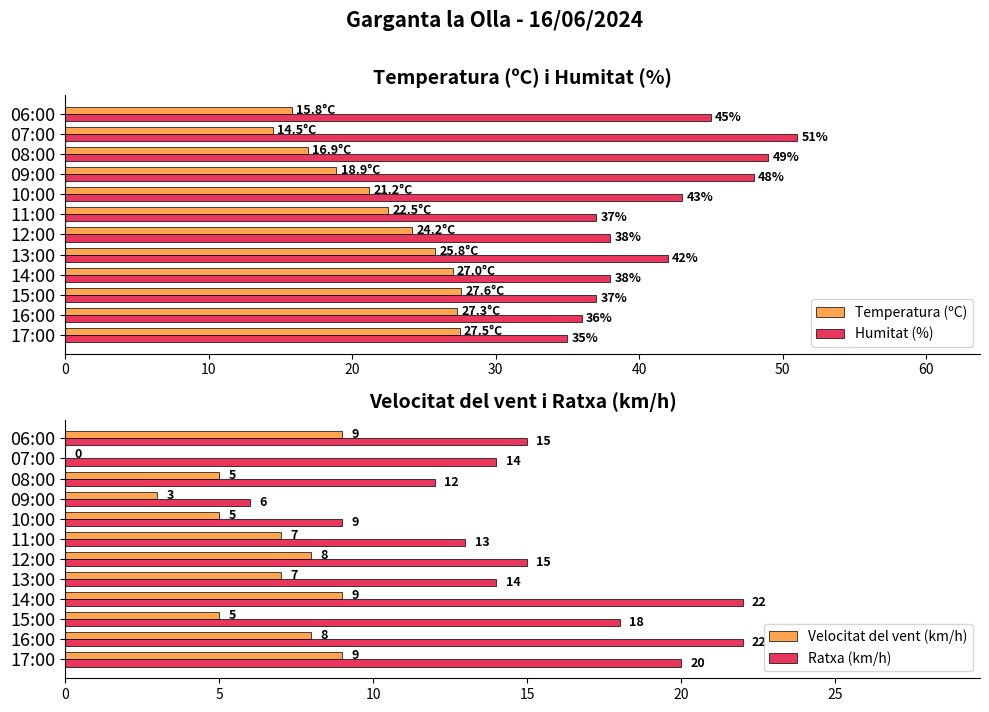

How many values in Velocitat del vent (km/h) are above zero?

11